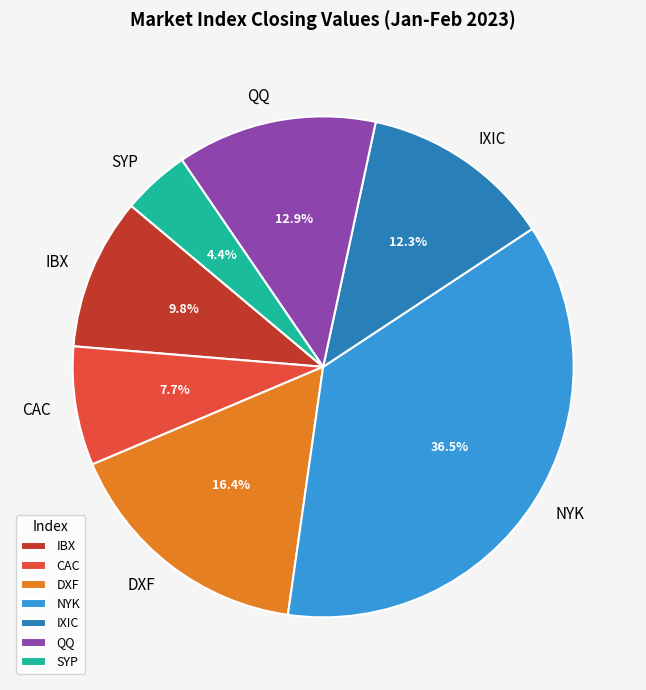

How many segments does this pie chart have?

7